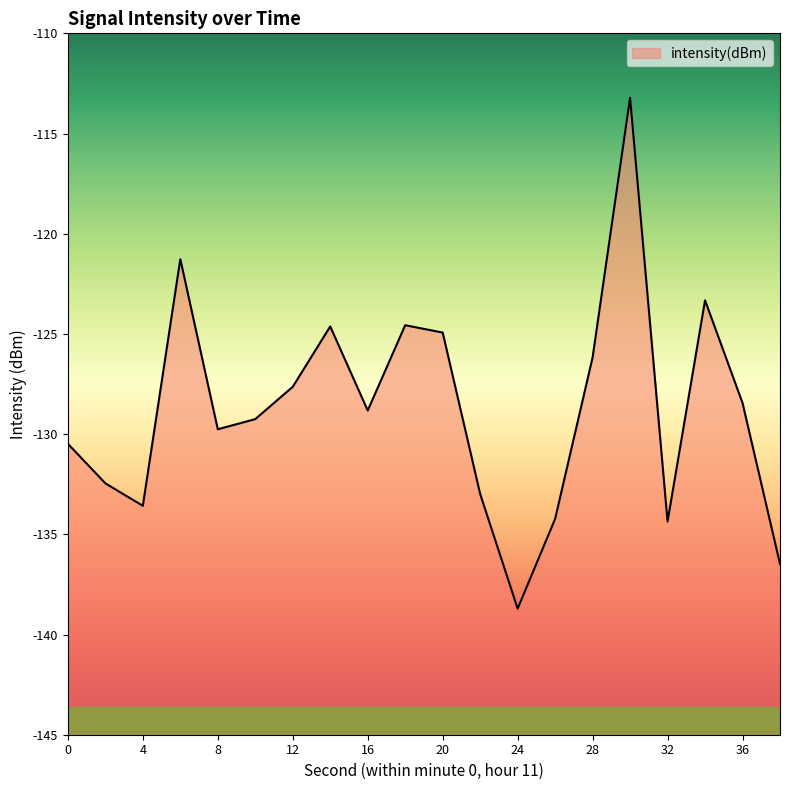

What is the maximum value shown in the chart?

-113.2